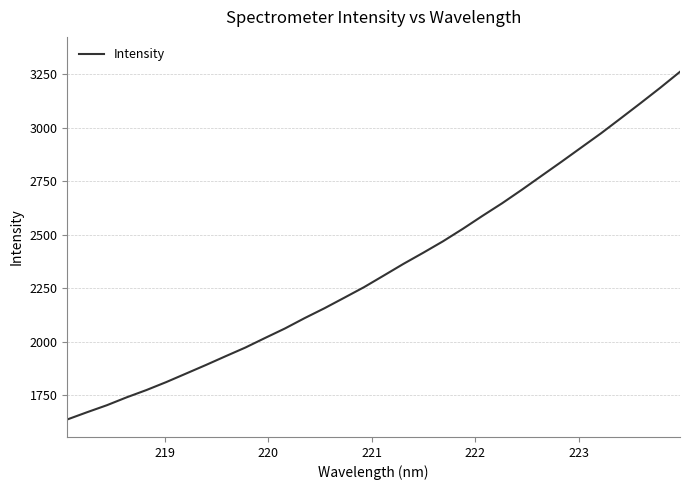

What is the greatest value displayed?

3261.4